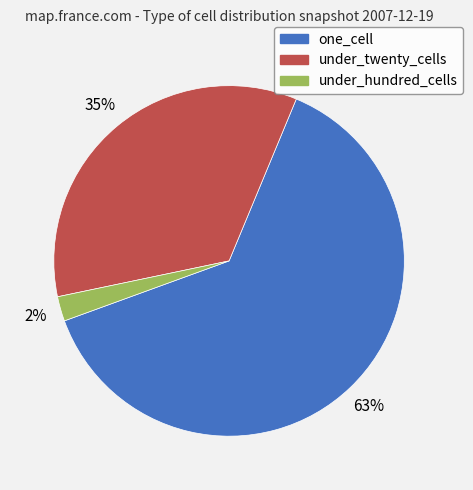

Does any single category account for the majority?

Yes